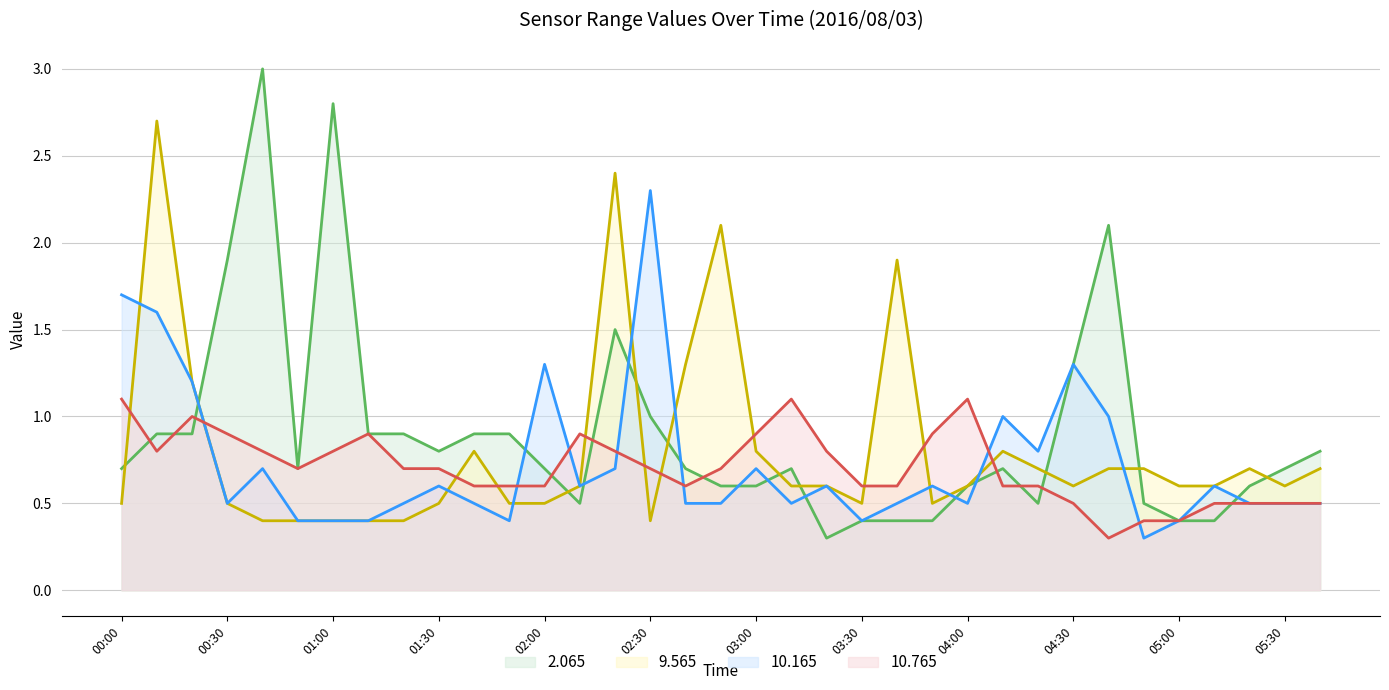

What is the label of the 9th point from the right?

04:20